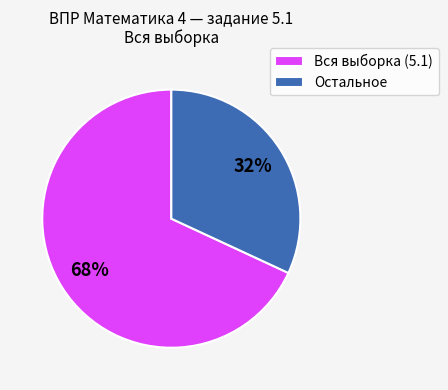

How many slices are in this pie chart?

2